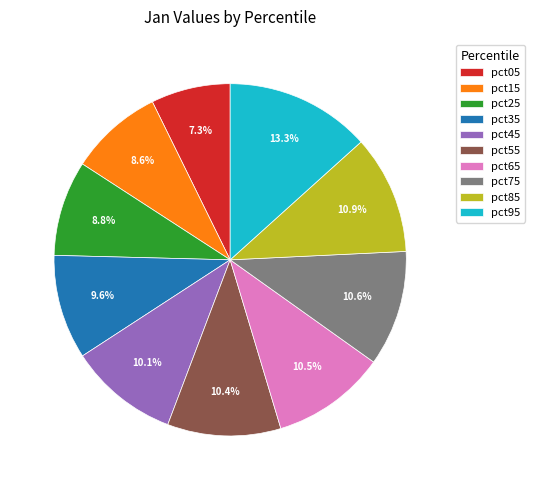

Does any single category account for the majority?

No